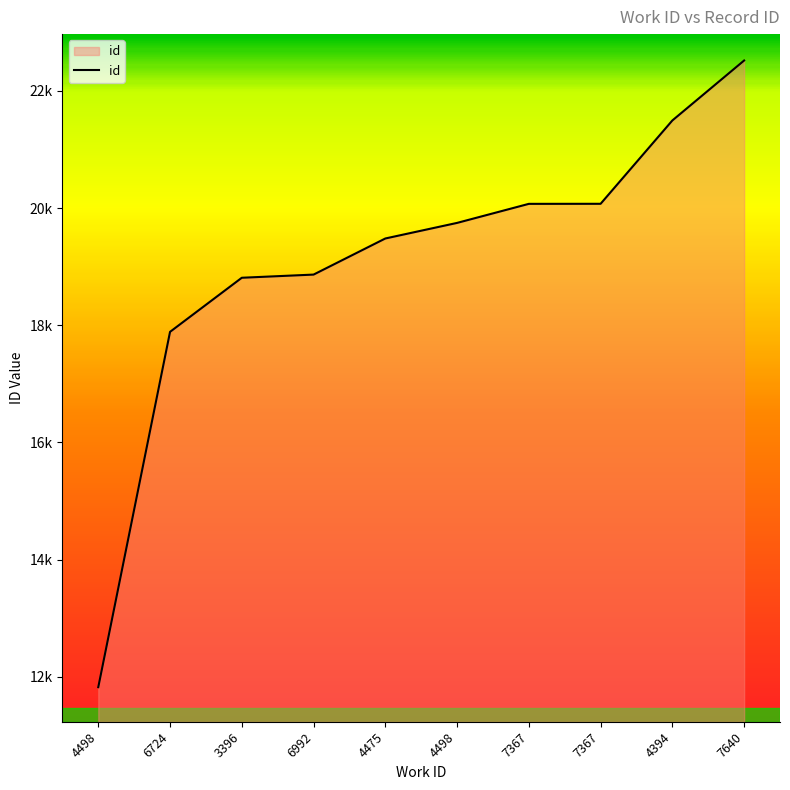

Rank the categories by value from highest to lowest.

7640, 4394, 7367, 7367, 4498, 4475, 6992, 3396, 6724, 4498